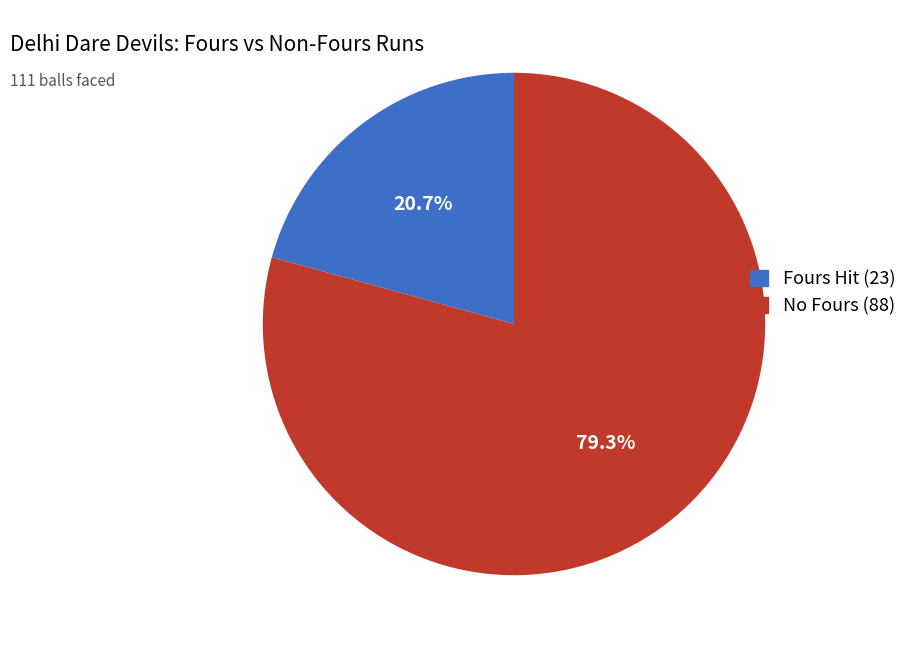

Is there a majority slice in this chart?

Yes